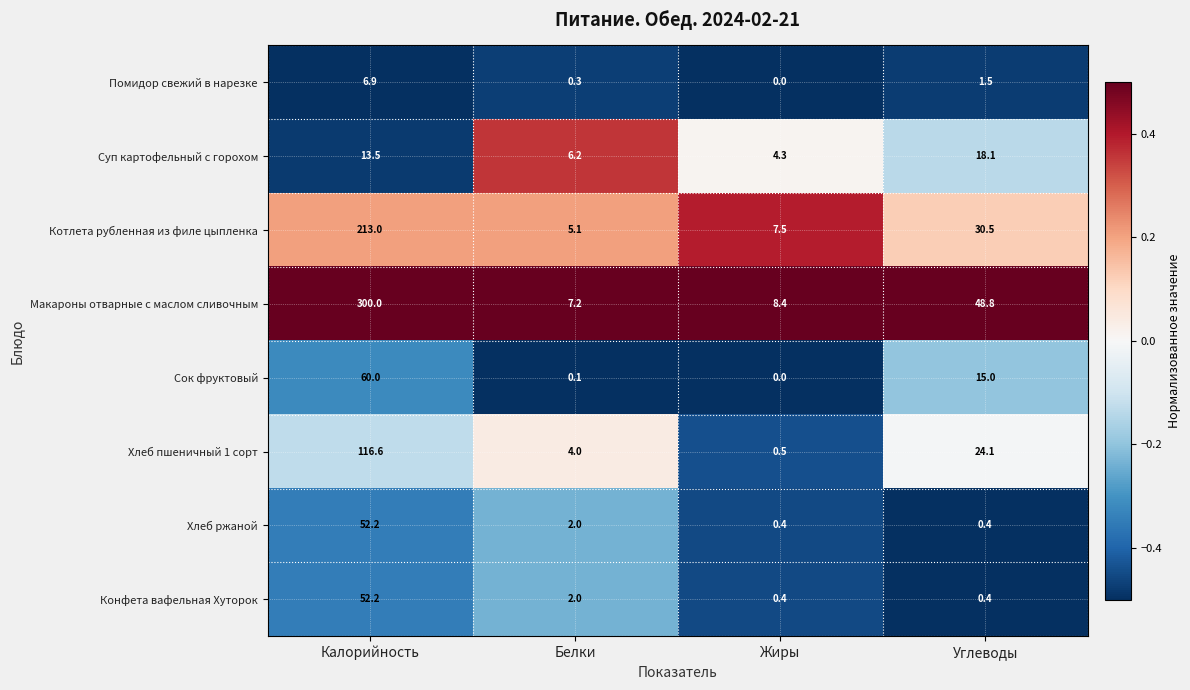

Which series has the largest range (max minus min)?

Макароны отварные с маслом сливочным